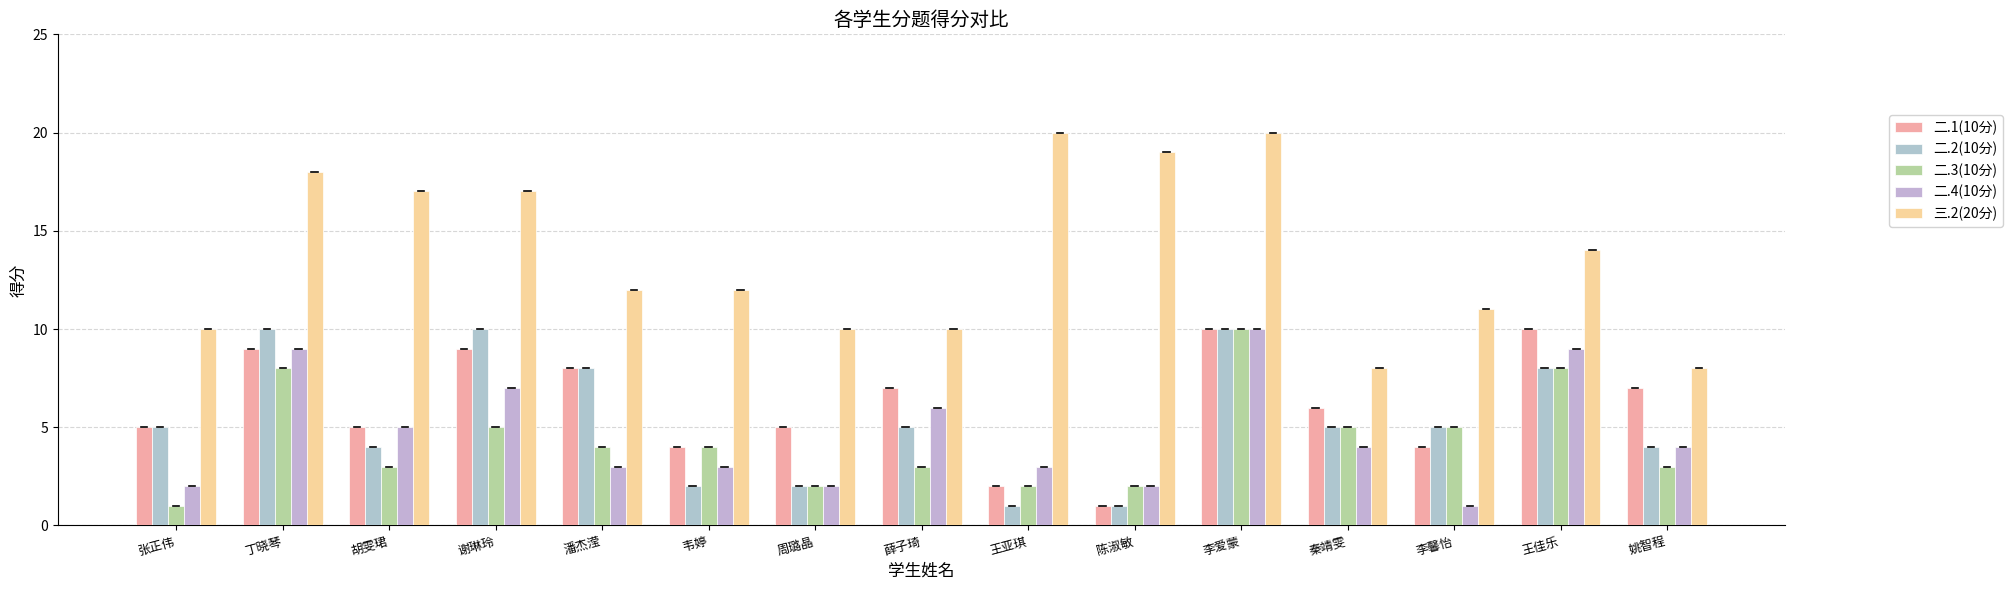

Count the number of categories in the chart.

15